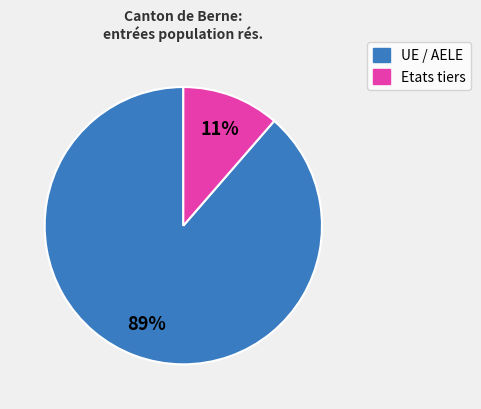

Rank the categories by value from lowest to highest.

Etats tiers, UE / AELE